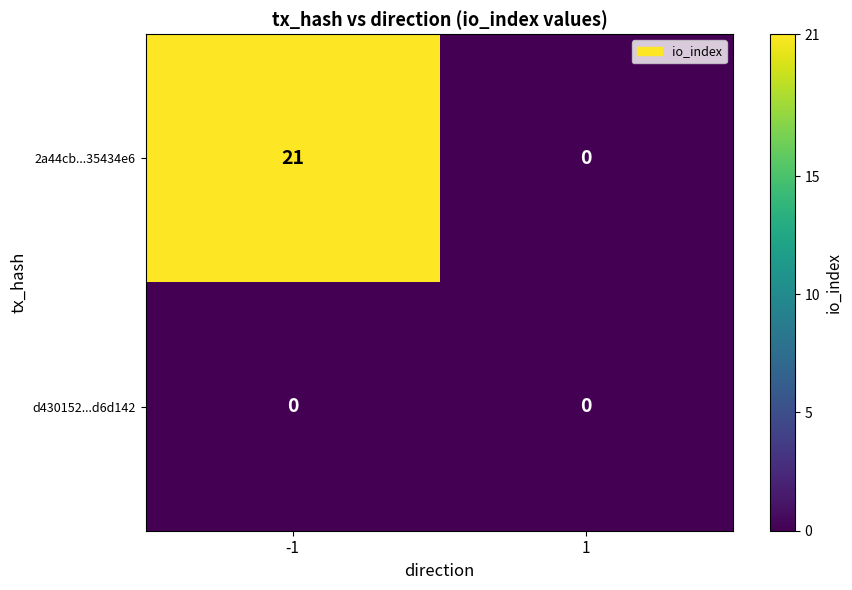

What is the greatest value displayed?

21